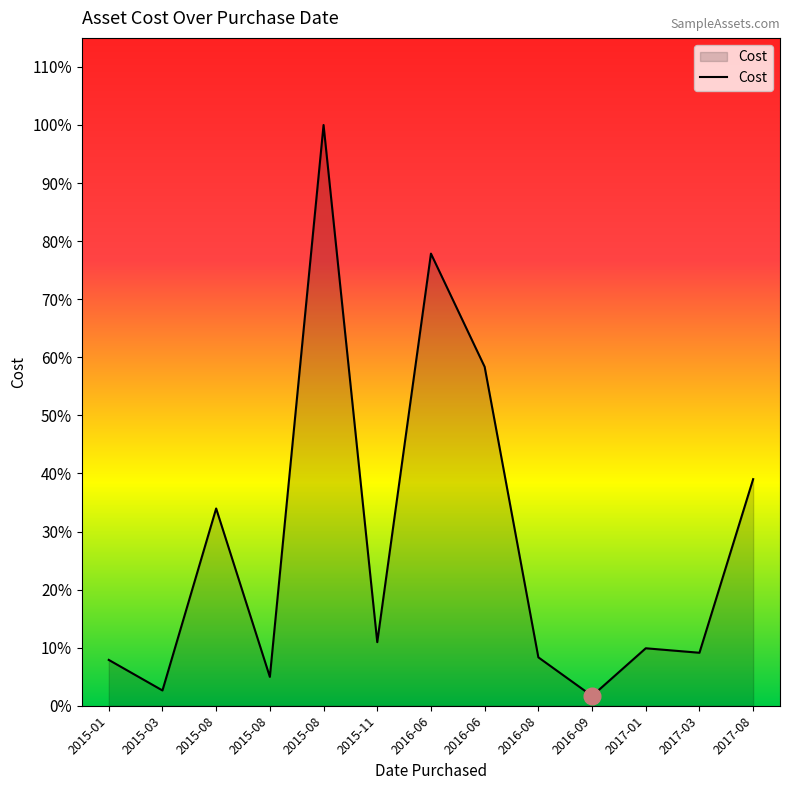

Reading left to right, transcribe all the data shown in this chart.

2015-01=2250	2015-03=750	2015-08=9680	2015-08=1416	2015-08=28500	2015-11=3120	2016-06=22188	2016-06=16632	2016-08=2375	2016-09=480	2017-01=2820	2017-03=2600	2017-08=11120